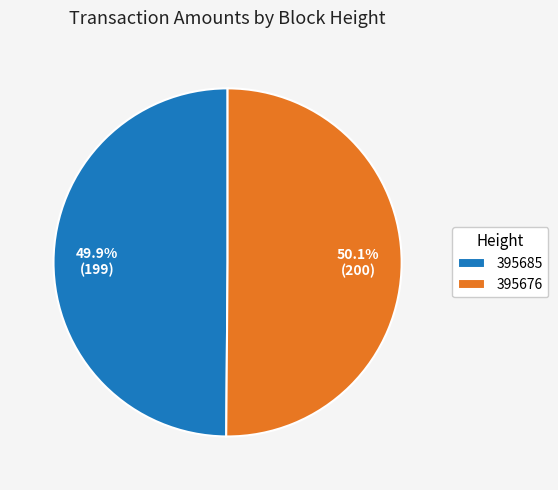

What percentage is the 395676 slice, to the nearest percent?

50%